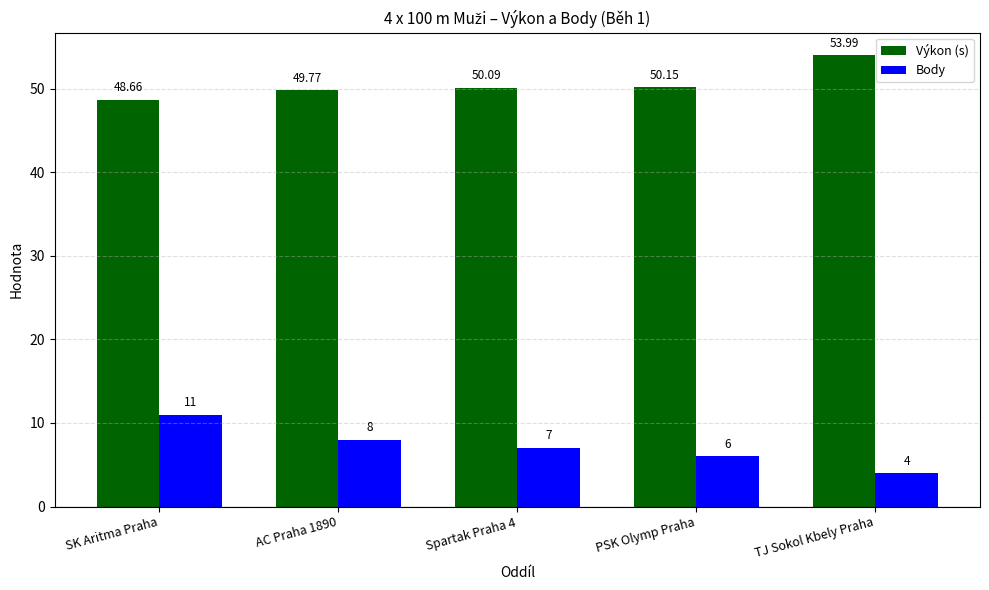

What is the maximum value shown in the chart?

54.0